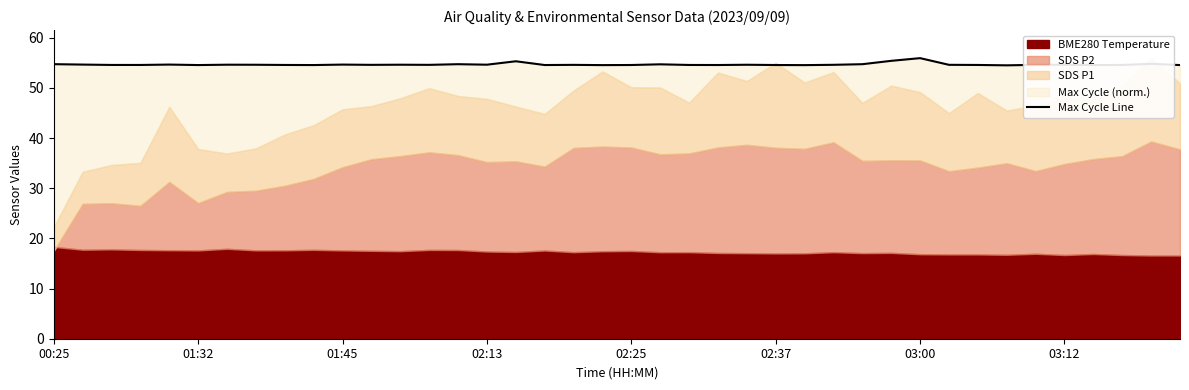

What is the maximum value shown in the chart?

56.0